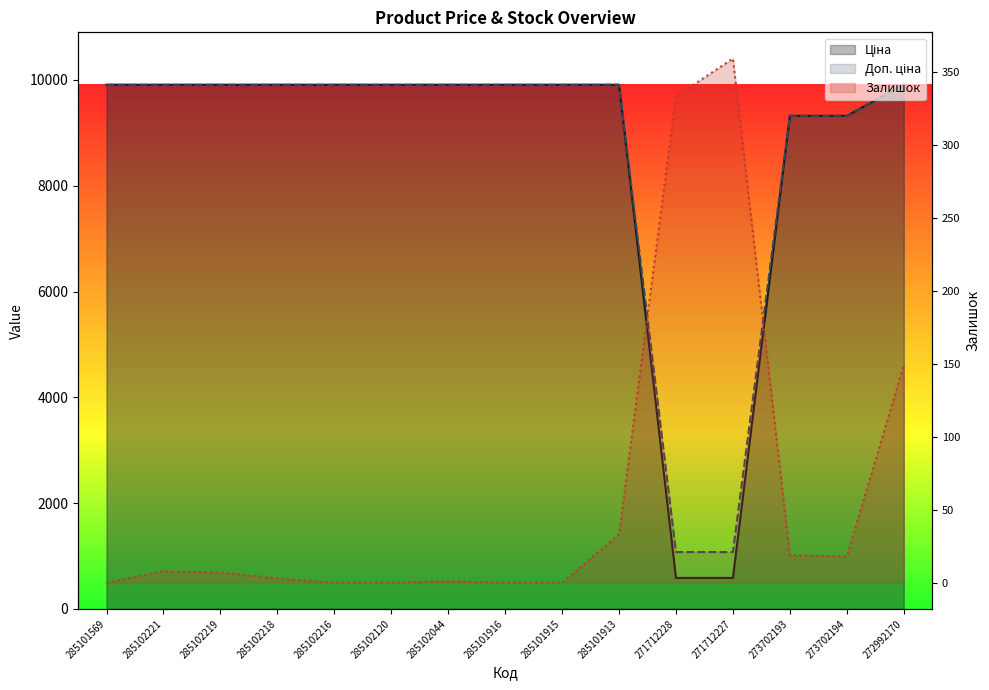

Reading right to left, what are all the values shown in this chart?

Ціна: 9908.5	9321.4	9321.4	586.0	586.0	9908.5	9908.5	9908.5	9908.5	9908.5	9908.5	9908.5	9908.5	9908.5	9908.5
Доп. ціна: 9908.5	9321.4	9321.4	1074.5	1074.5	9908.5	9908.5	9908.5	9908.5	9908.5	9908.5	9908.5	9908.5	9908.5	9908.5
Залишок: 149.0	18.0	19.0	359.0	333.0	33.0	0.0	0.0	1.0	0.0	0.0	3.0	7.0	8.0	0.0